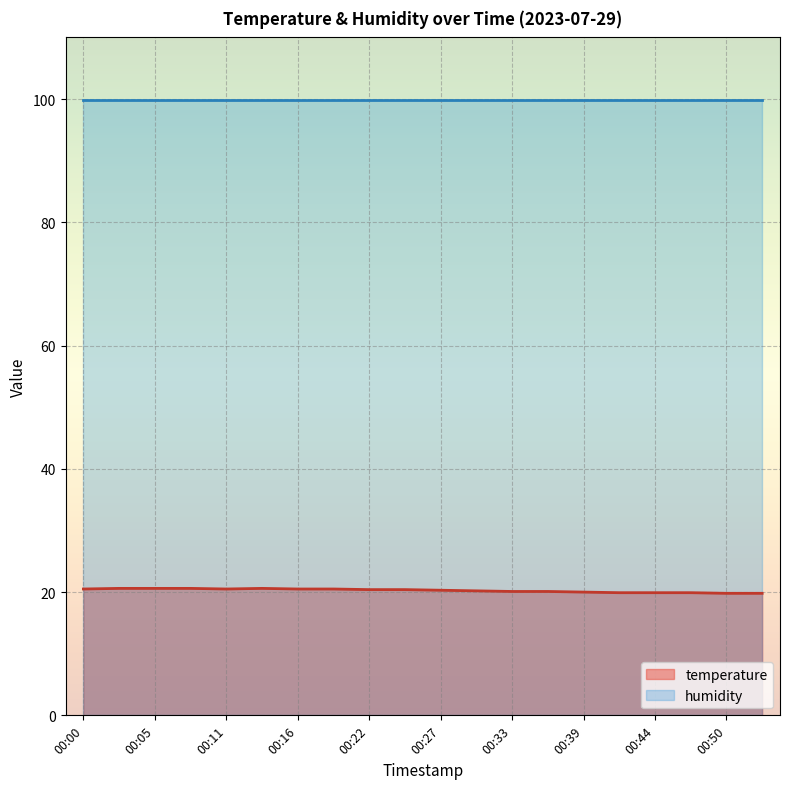

Count the values in the range 20 to 21.

15